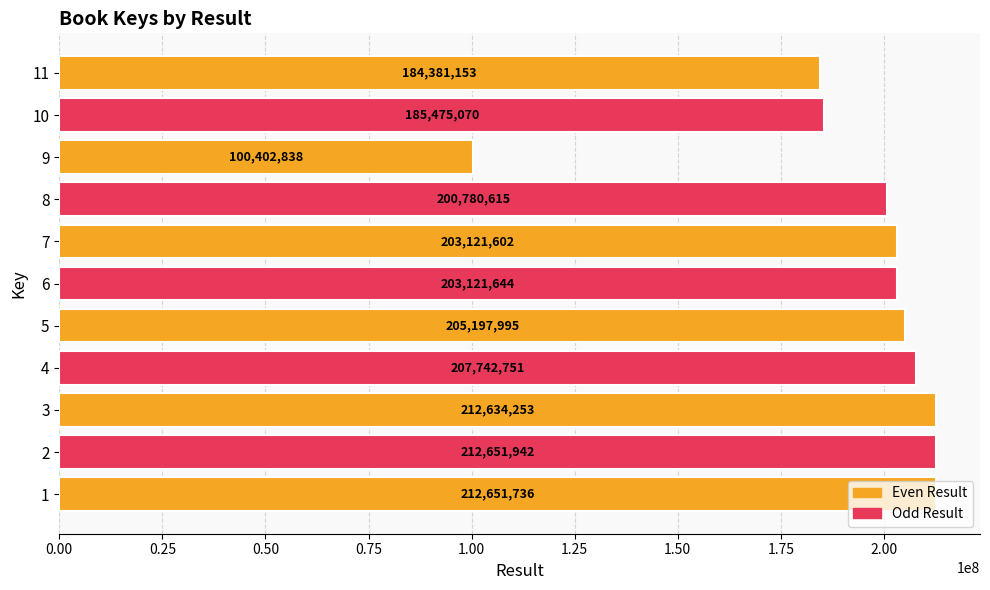

Rank the categories by value from highest to lowest.

2, 1, 3, 4, 5, 6, 7, 8, 10, 11, 9